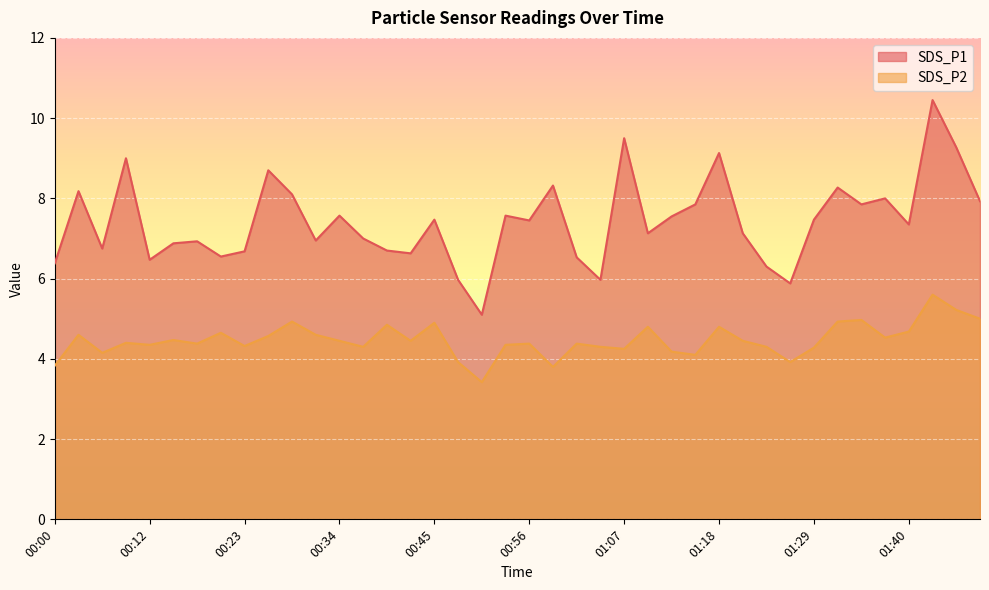

True or false: SDS_P2 and SDS_P1 cross at least once.

False